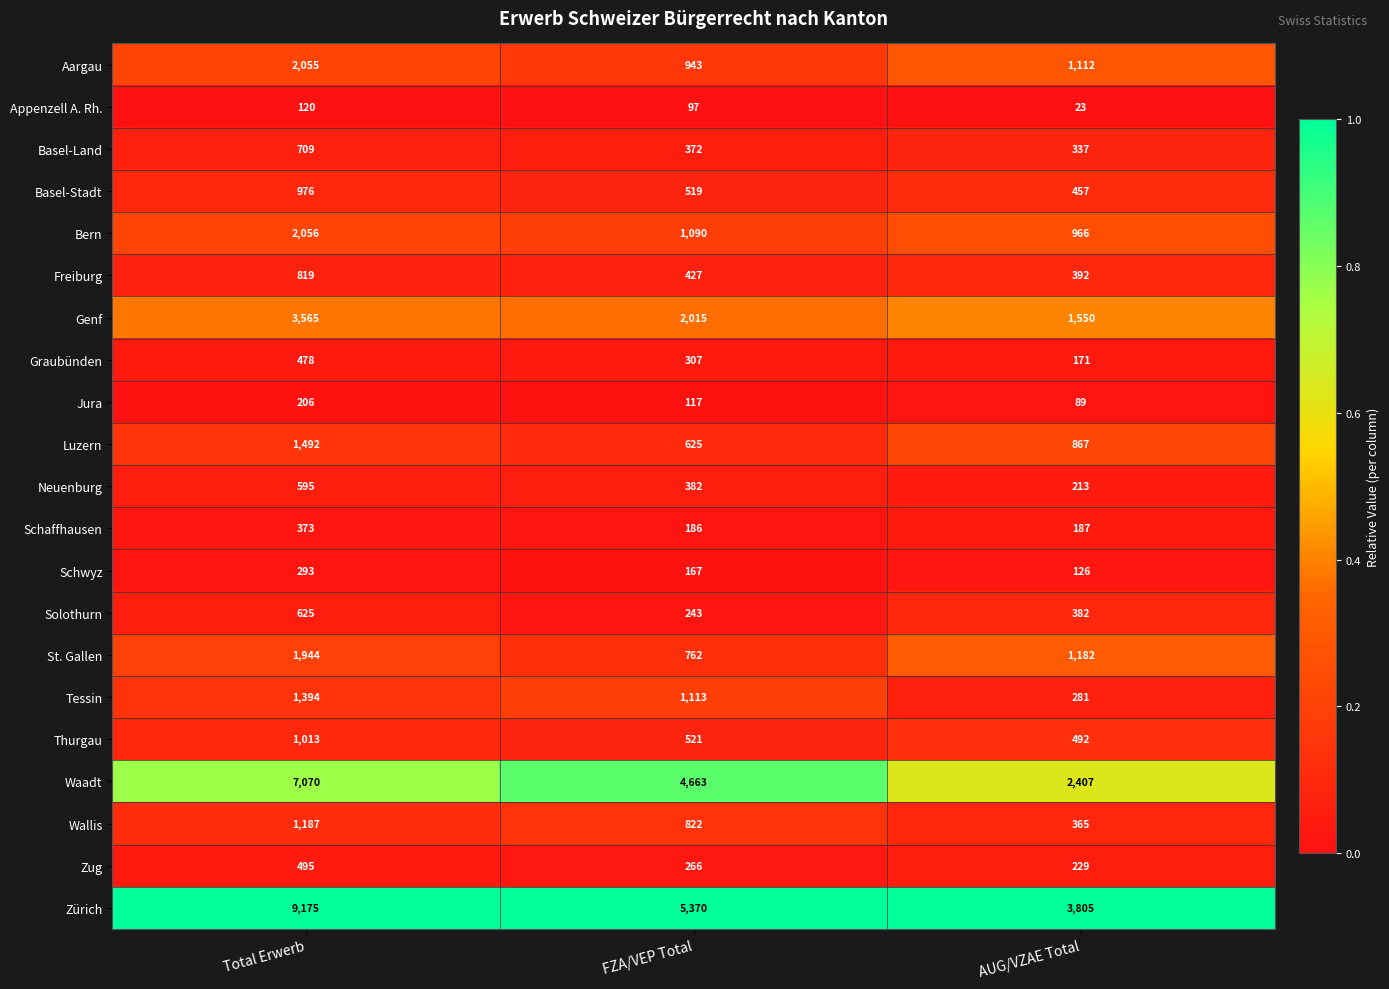

The value of Tessin at FZA/VEP Total is 424. True or false?

False